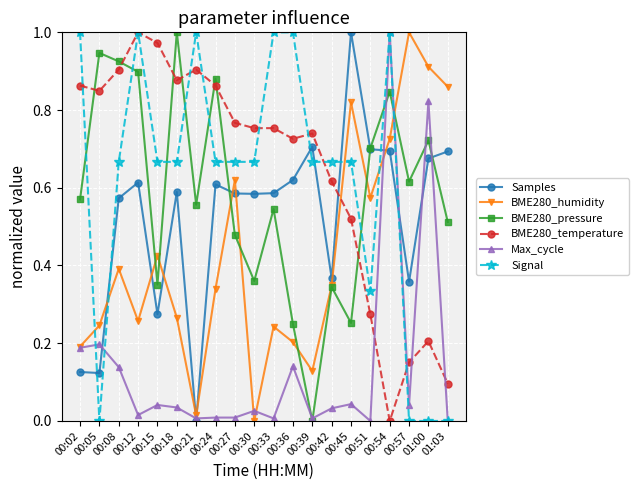

Between 00:36 and 00:51, which series saw the biggest shift?

Signal